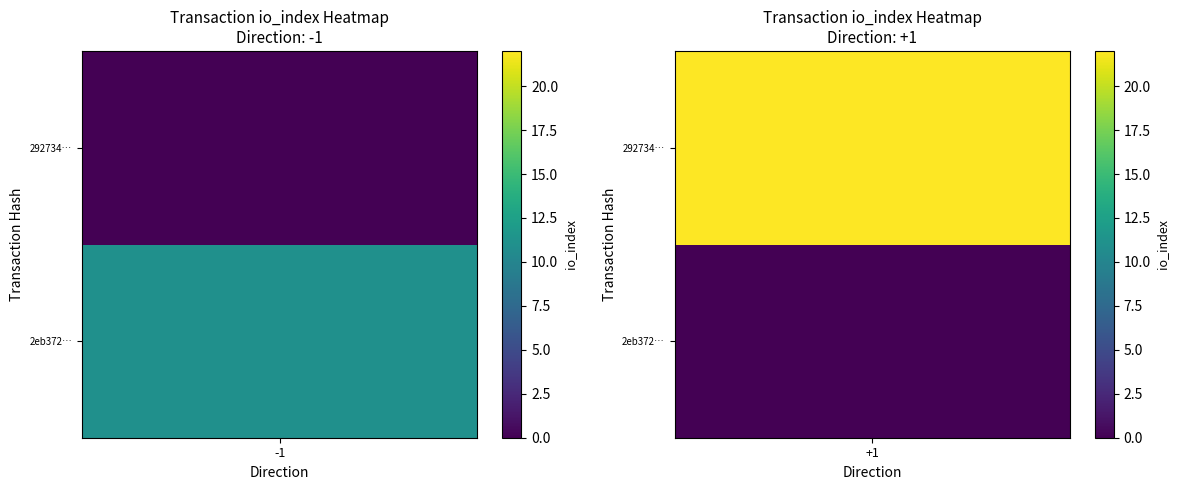

Rank the series by their average value, from highest to lowest.

29273b4543cec707c26153b2978fa54a59848d8, 2eb3727164c17deb774a2873b6d0004ef90379b